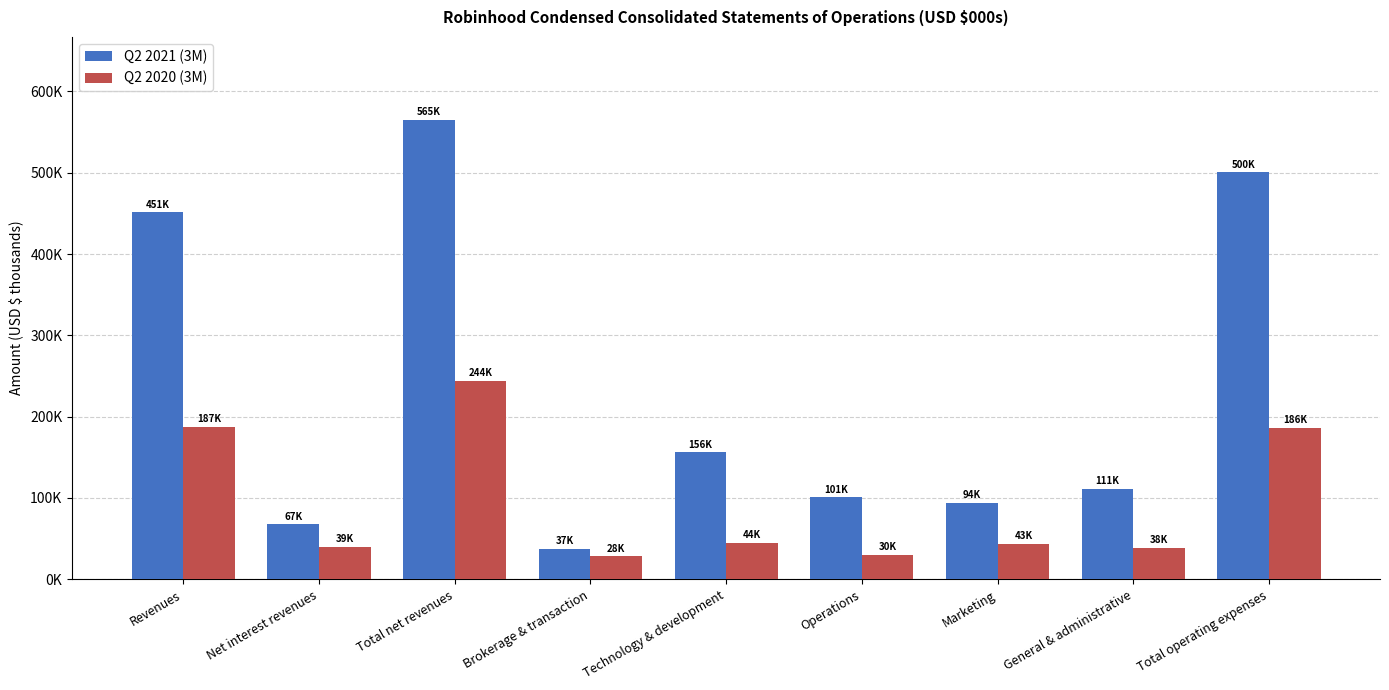

What is the spread (max minus min) of values at Total operating expenses?

314536